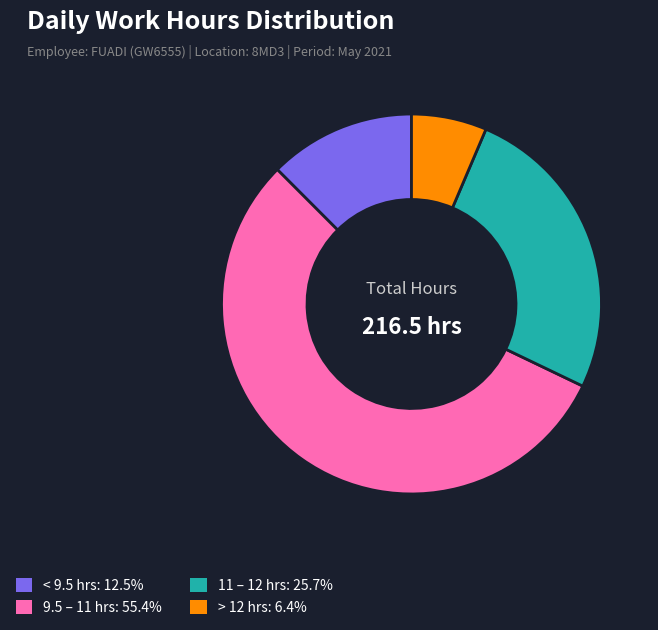

Is there a majority slice in this chart?

Yes